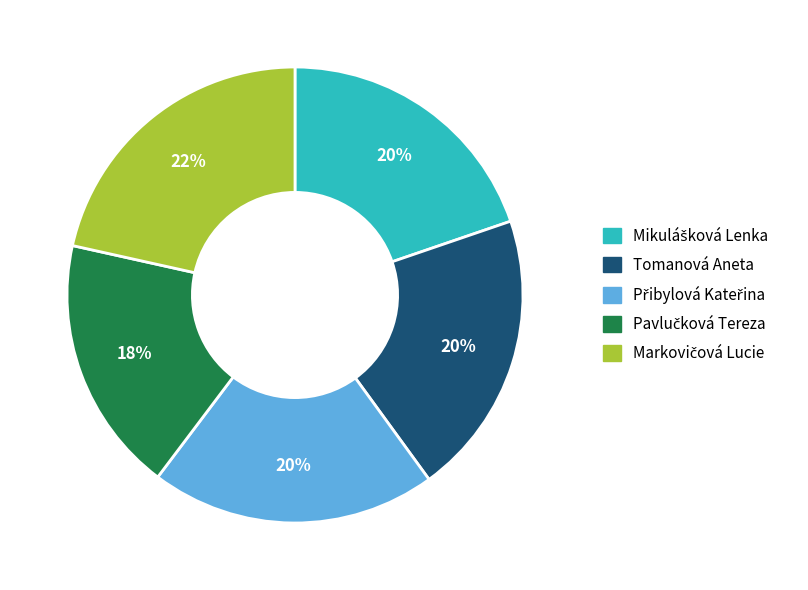

The Tomanová Aneta slice represents 7% of the pie. True or false?

False